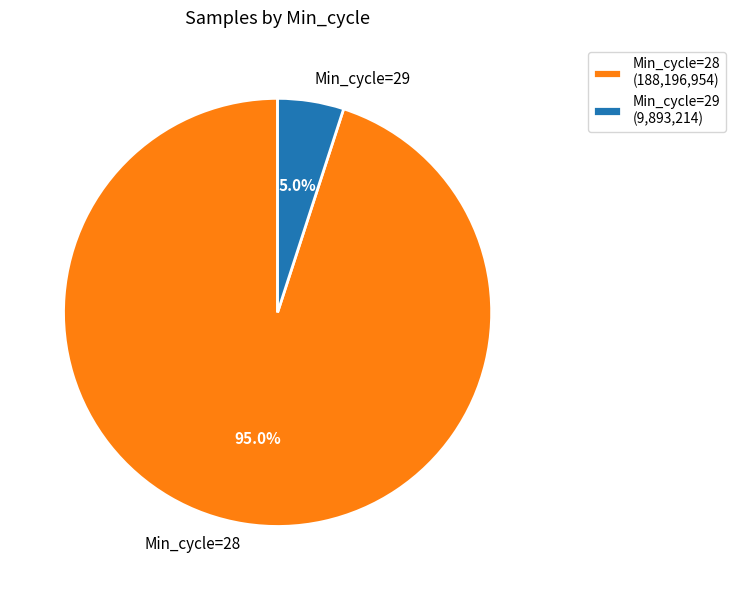

Combined, do Min_cycle=29 and Min_cycle=28 account for over 50%?

Yes